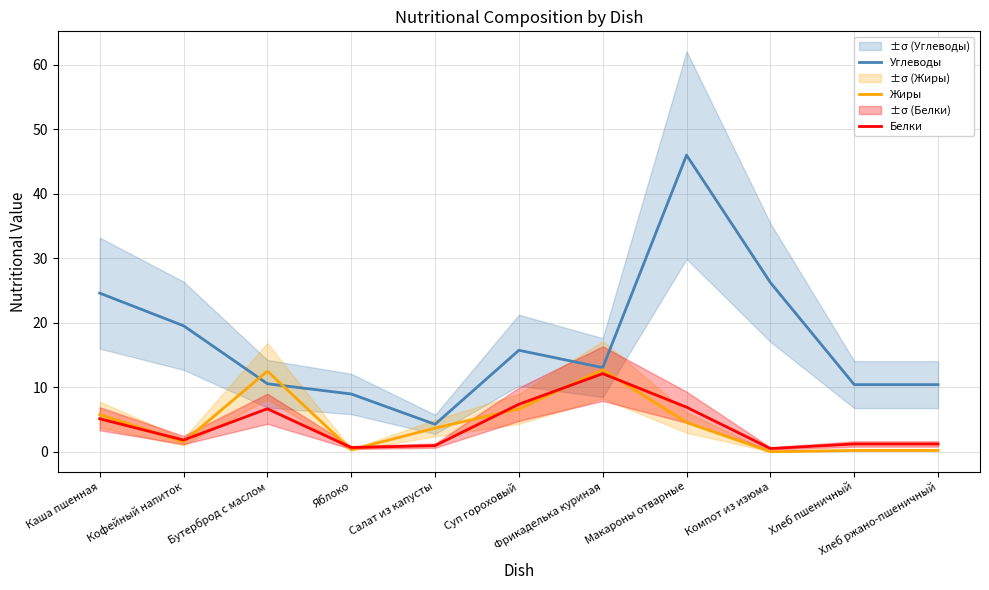

At which label does Жиры first exceed 3?

Каша пшенная